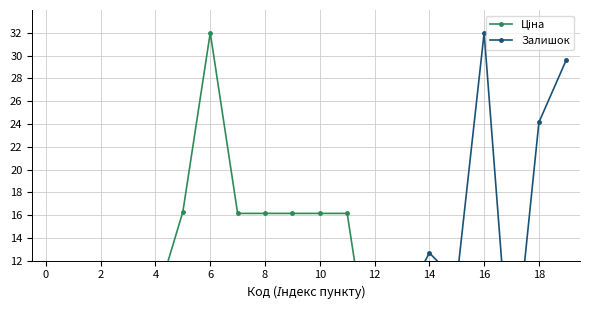

Which series ends up on top after the final intersection of Залишок and Ціна?

Залишок